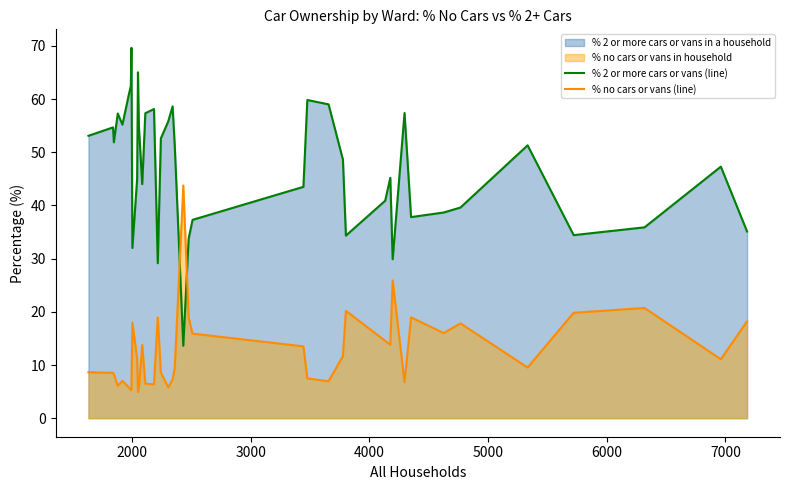

What is the smallest value displayed?

4.9